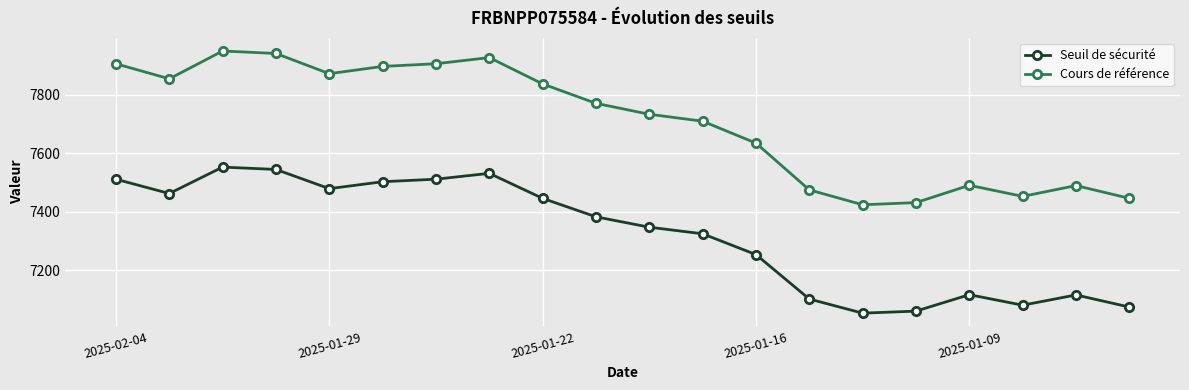

How many interior local valleys does the Cours de référence series have?

4